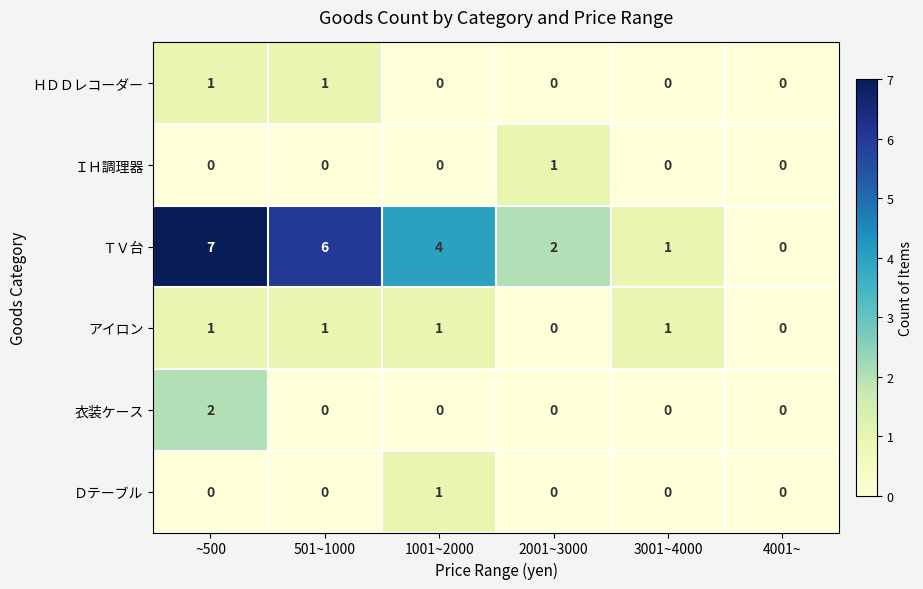

At which label does ＴＶ台 first exceed 4?

~500